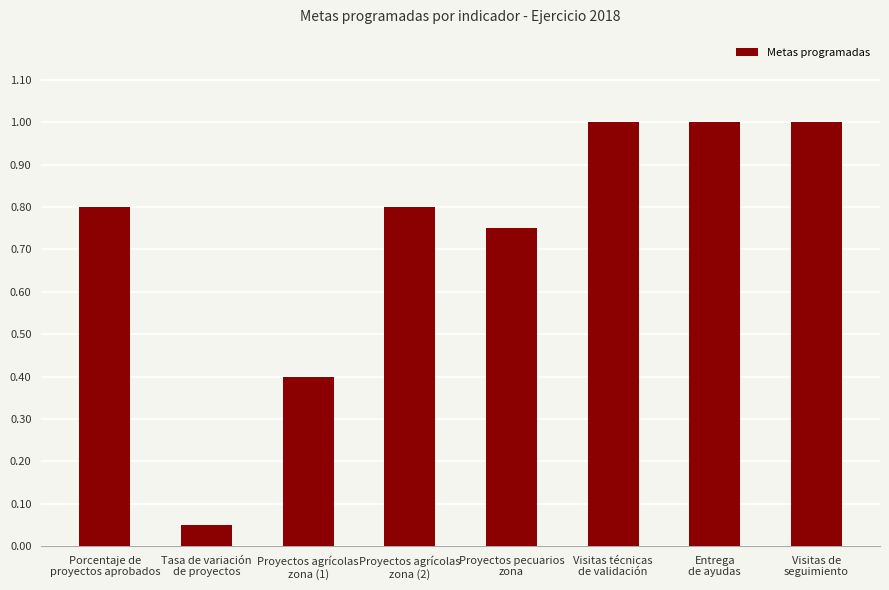

At which category does the chart reach its minimum across all series?

Tasa de variación
de proyectos